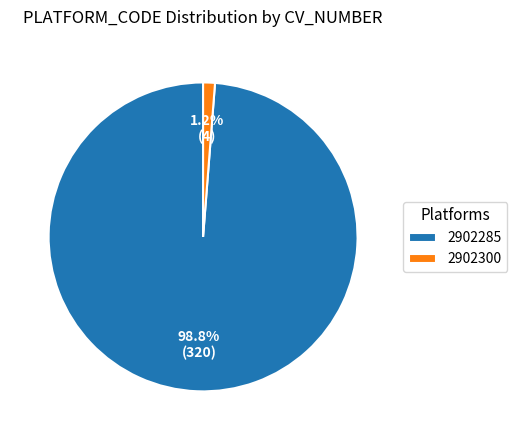

What percentage is the 2902285 slice, to the nearest percent?

99%